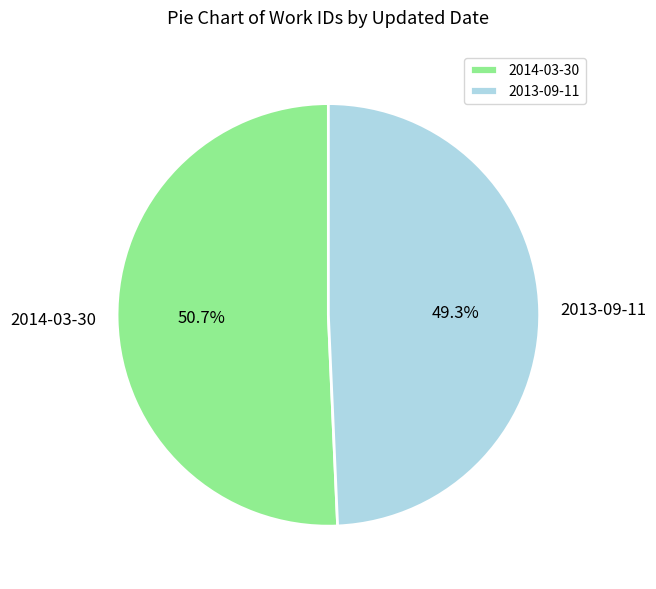

What portion of the pie excludes 2014-03-30?

49.3%